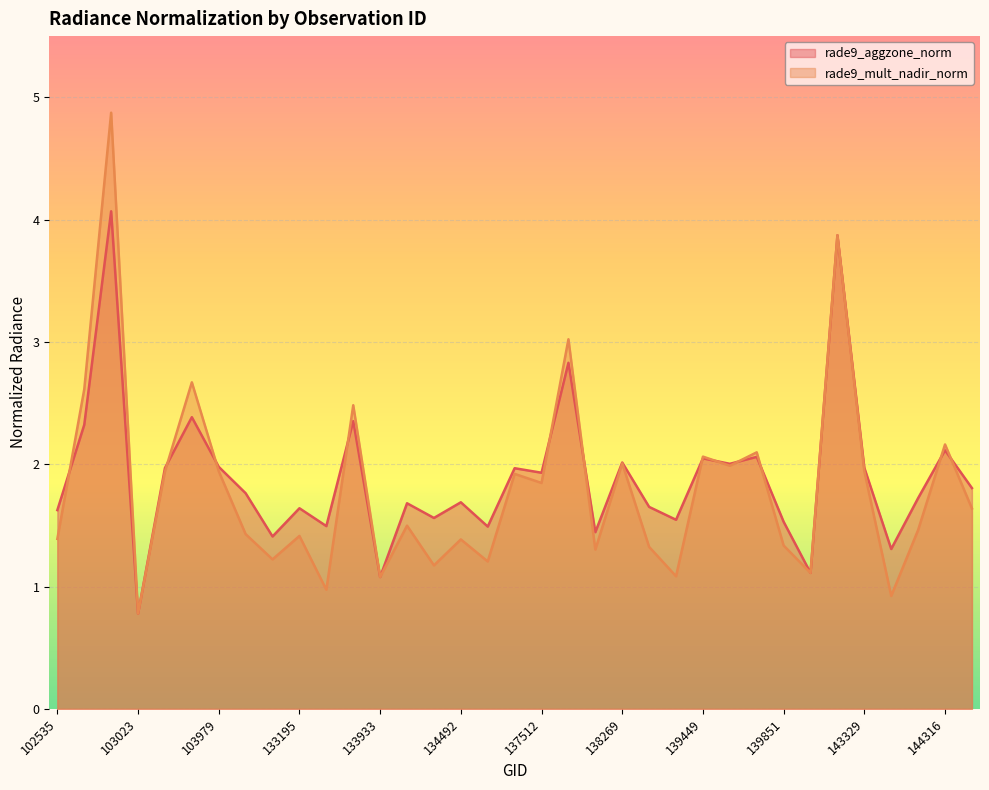

At which label does rade9_aggzone_norm reach its peak?

102903